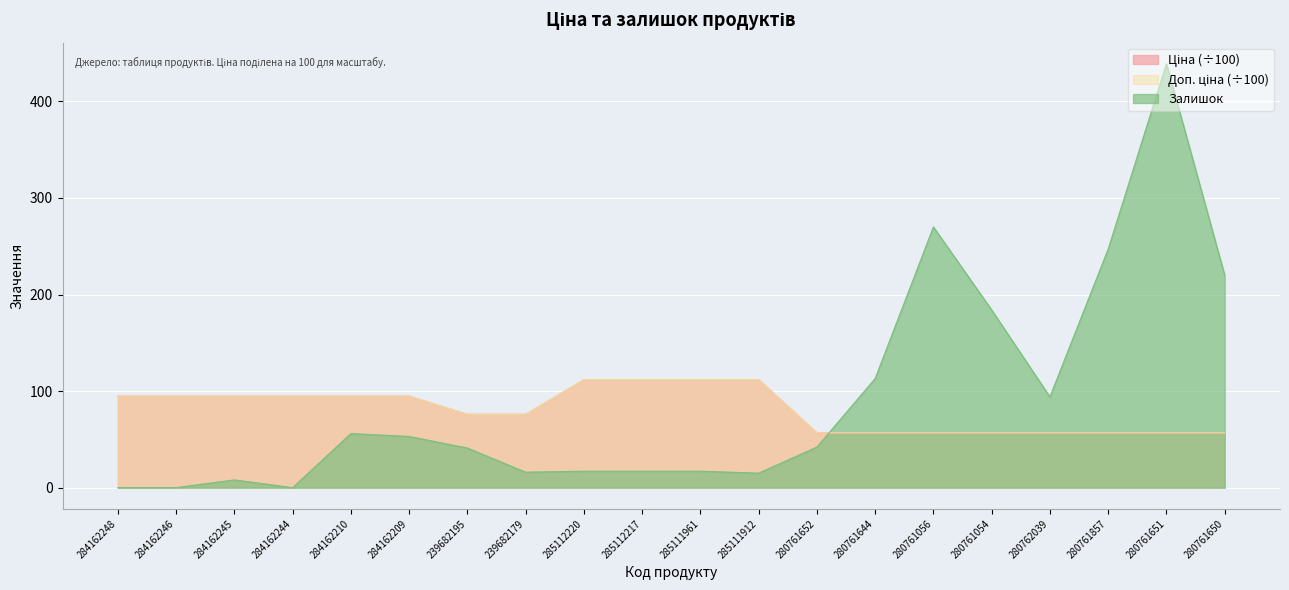

At 285111912, list the series in order from smallest to largest.

Залишок, Ціна, Доп. ціна